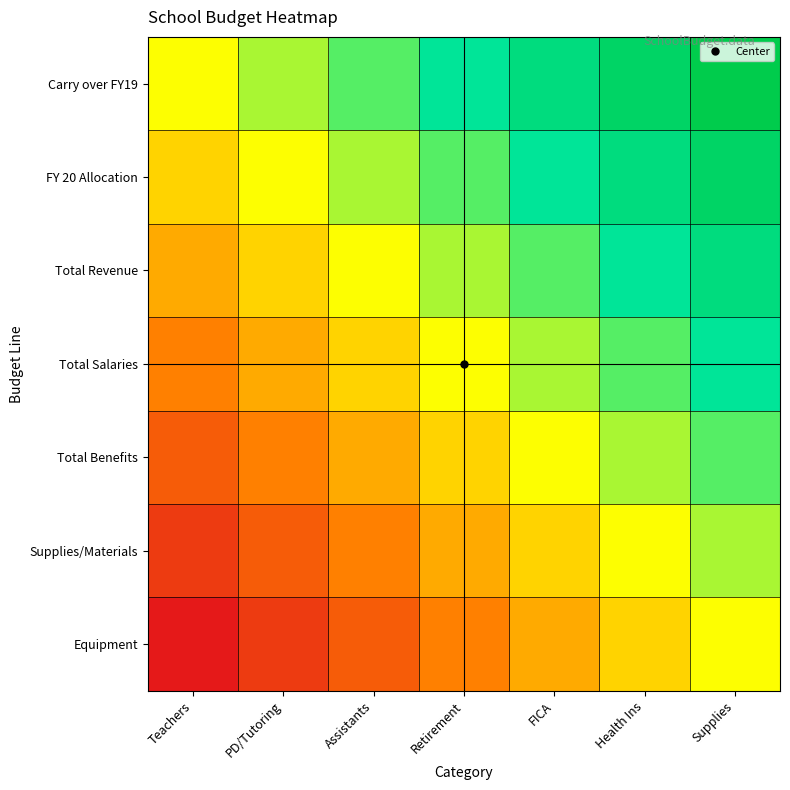

Which has a higher value, Supplies or Retirement?

Supplies